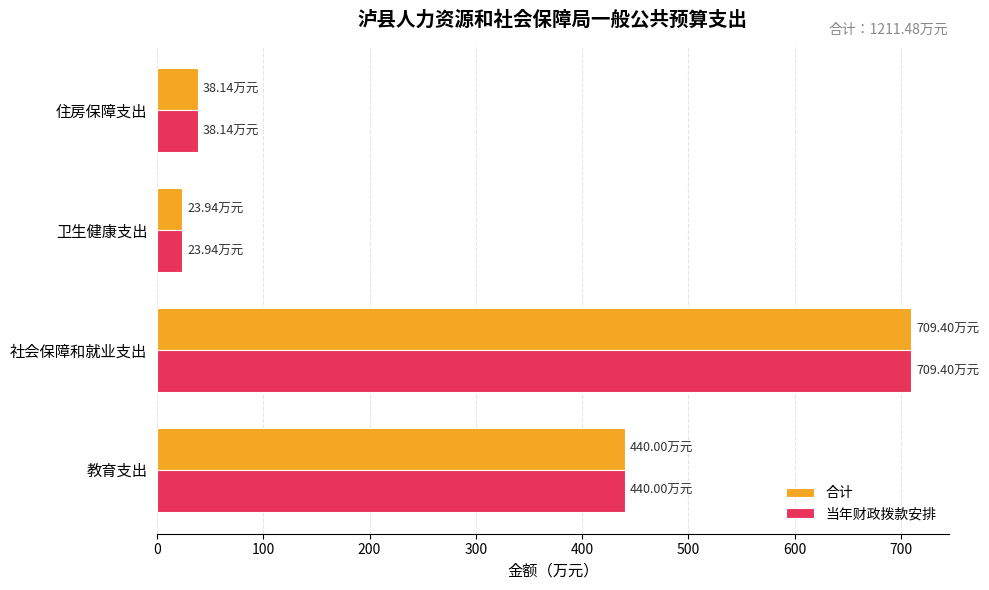

Is the value of 合计 at 教育支出 greater than the value of 当年财政拨款安排 at 住房保障支出?

Yes